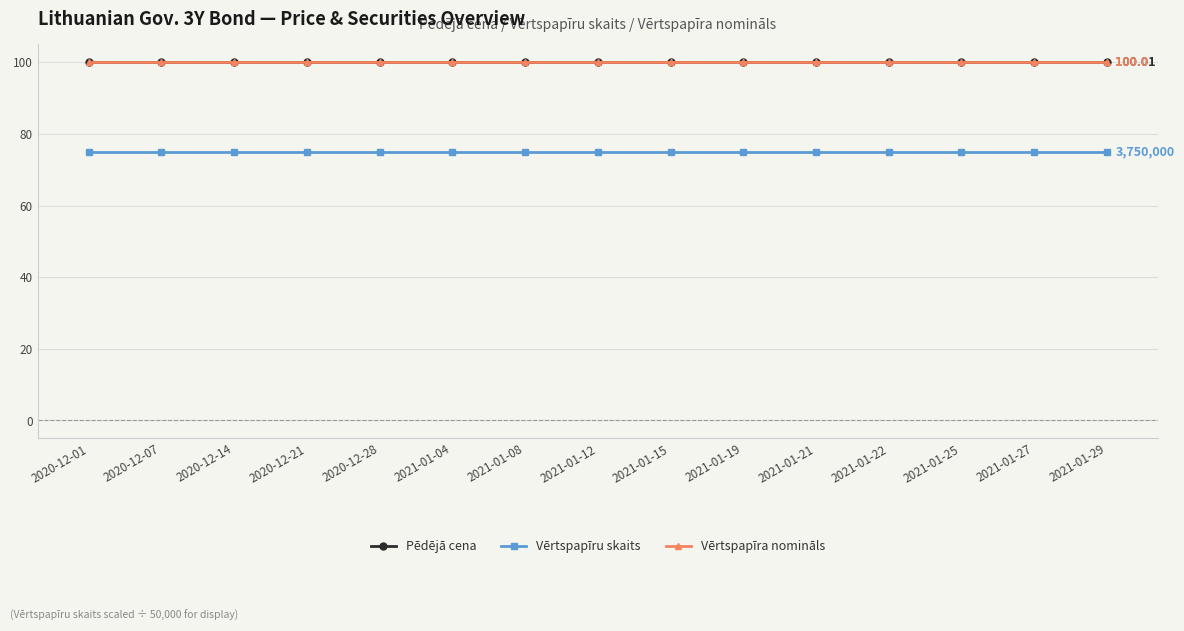

The Vērtspapīra nomināls series shows 27.7 at 2021-01-12. True or false?

False